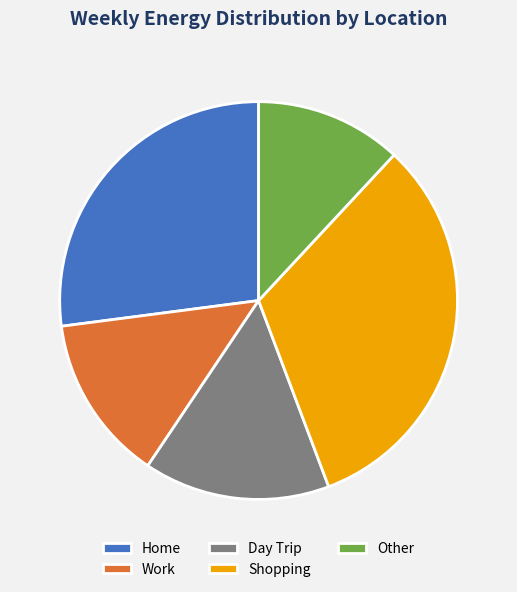

What is the ratio of the value at Other to the value at Shopping?

0.4